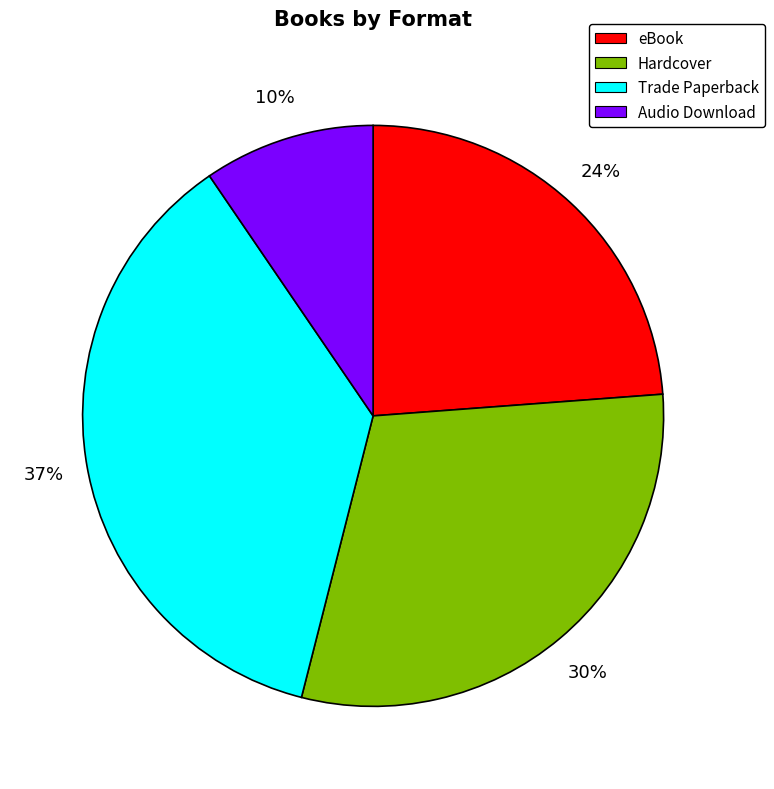

To the nearest percent, what percentage of the pie is eBook?

24%